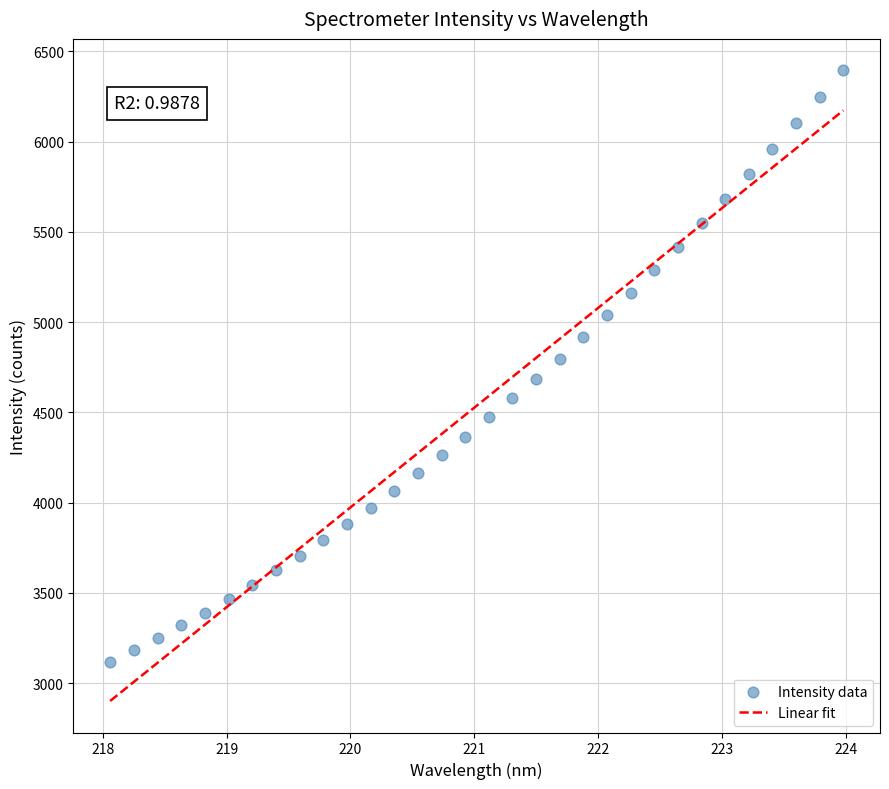

What is the range of X values (max minus min)?

5.9